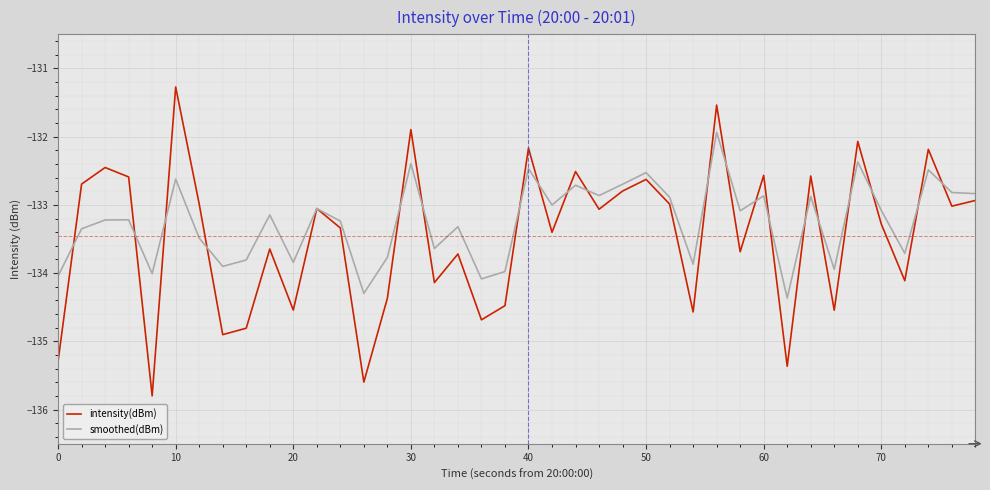

In intensity(dBm), how many points are higher than both neighbors (excluding endpoints)?

14